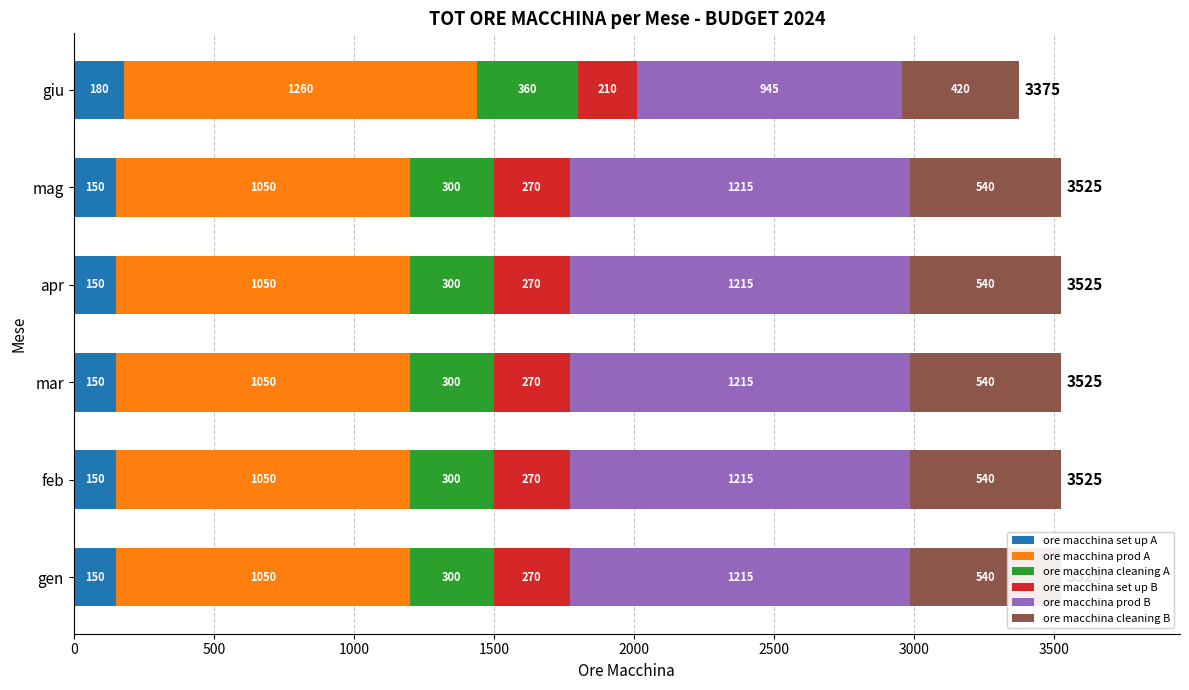

Reading left to right, extract all data points from this chart.

ore macchina set up A: 150	150	150	150	150	180
ore macchina prod A: 1050	1050	1050	1050	1050	1260
ore macchina cleaning A: 300	300	300	300	300	360
ore macchina set up B: 270	270	270	270	270	210
ore macchina prod B: 1215	1215	1215	1215	1215	945
ore macchina cleaning B: 540	540	540	540	540	420